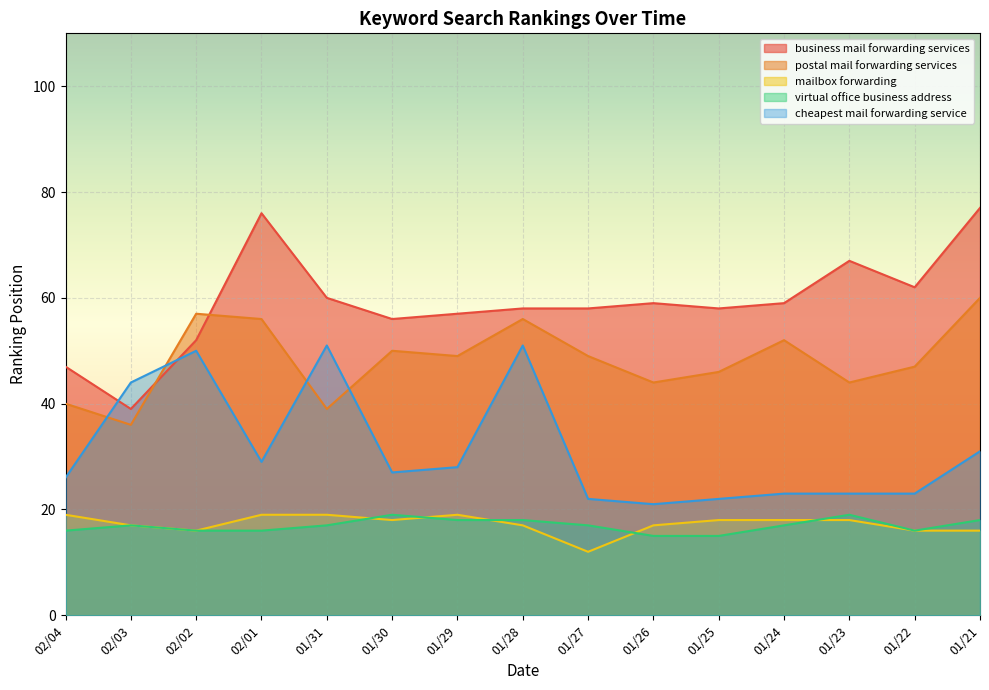

What is the difference between the maximum and minimum values in the business mail forwarding services series?

38